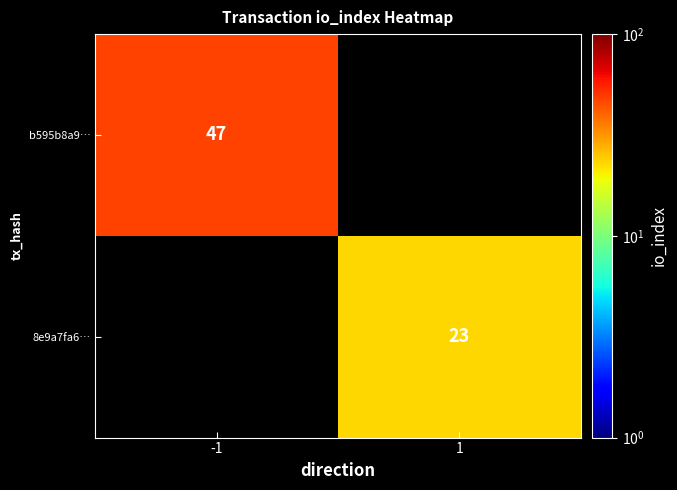

What is the greatest value displayed?

47.0